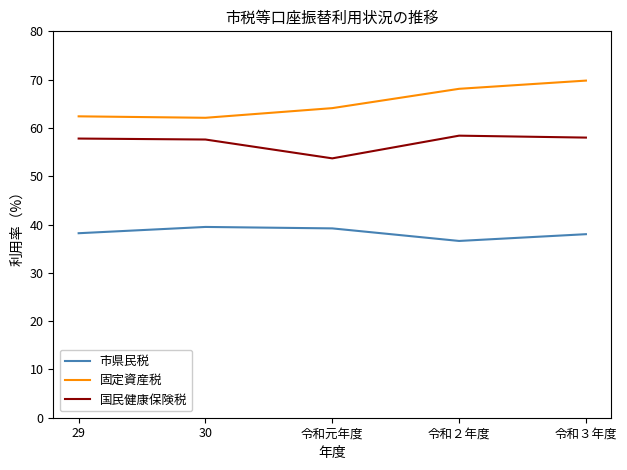

Which series has the largest range (max minus min)?

固定資産税